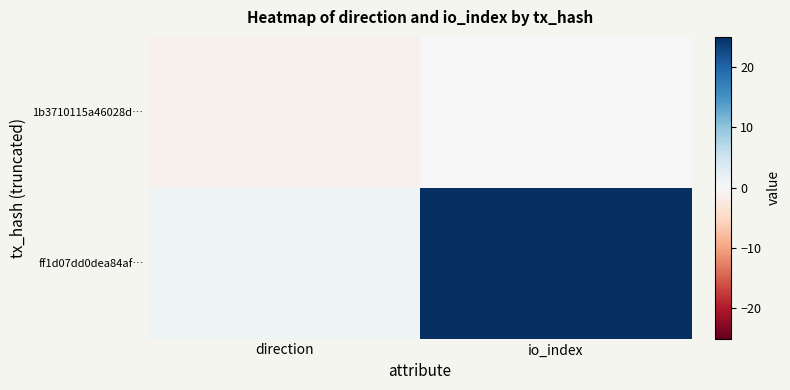

What is the greatest value displayed?

25